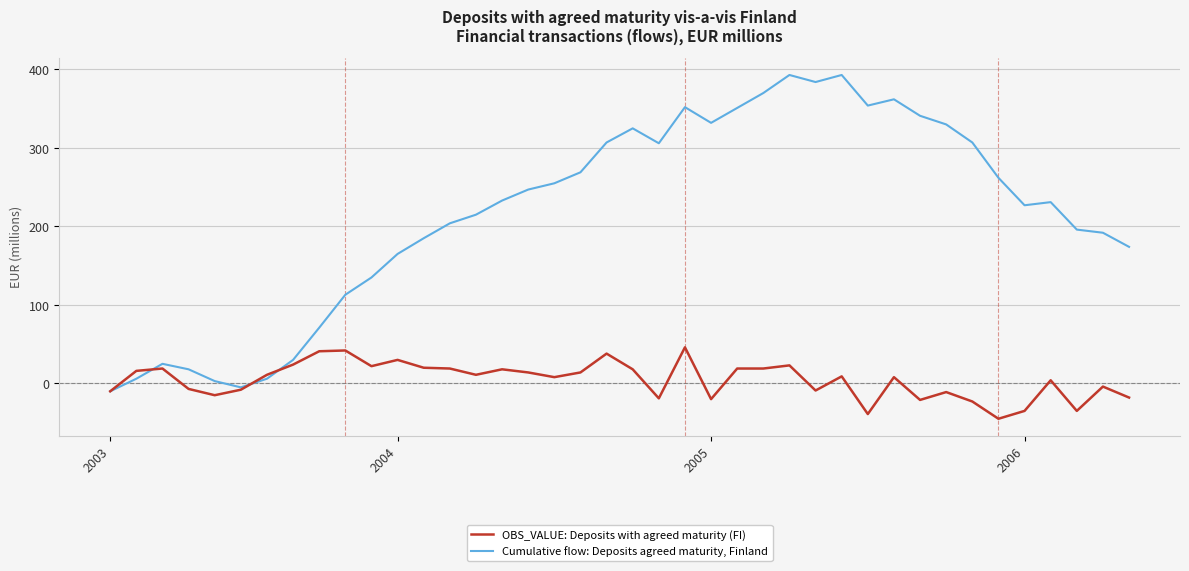

List the series in order of their overall mean, highest first.

Cumulative flow: Deposits agreed maturity, Finland, OBS_VALUE: Deposits with agreed maturity (FI)